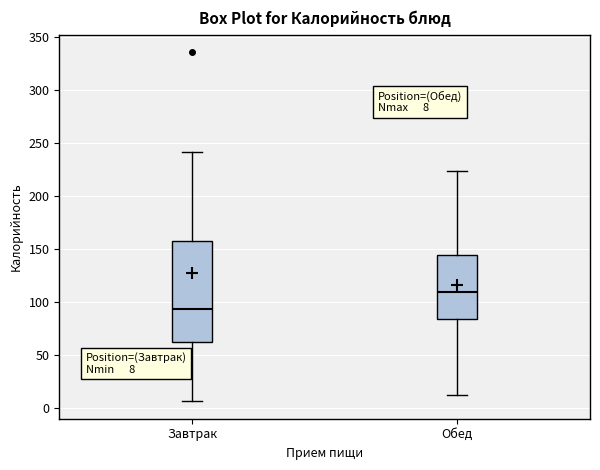

Comparing the boxes themselves (not the whiskers), which one is the tallest?

Завтрак